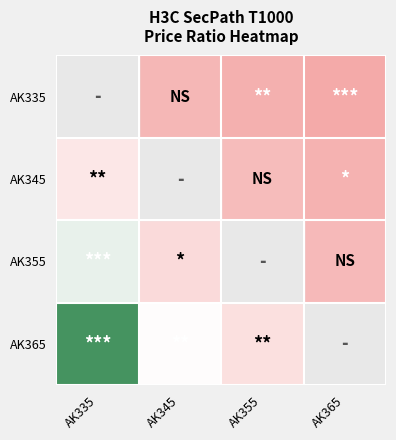

How many values in AK365 are above zero?

3